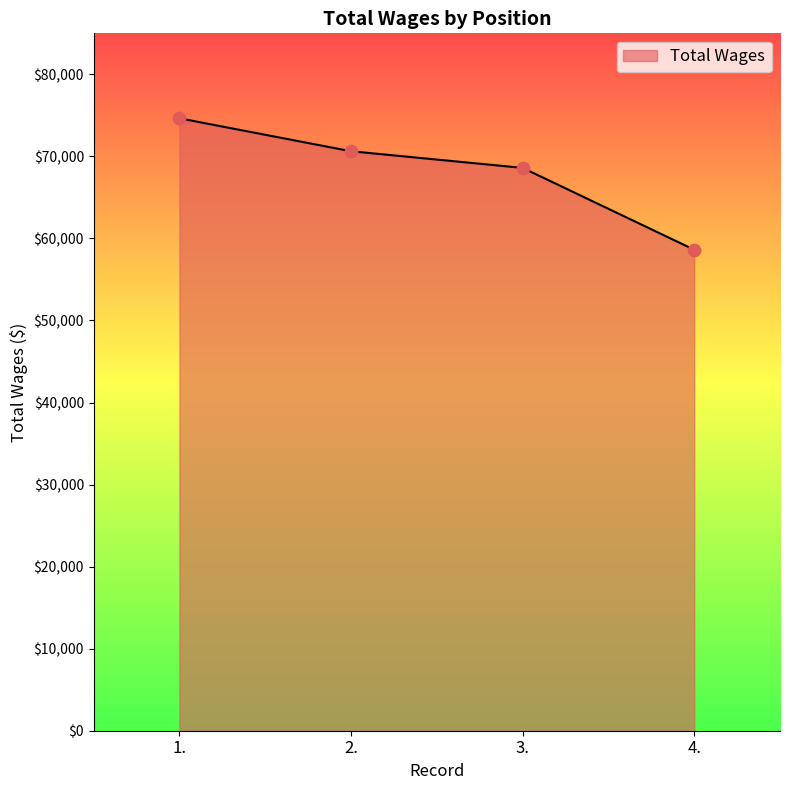

What is the change in value from 3. to 4.?

-9976